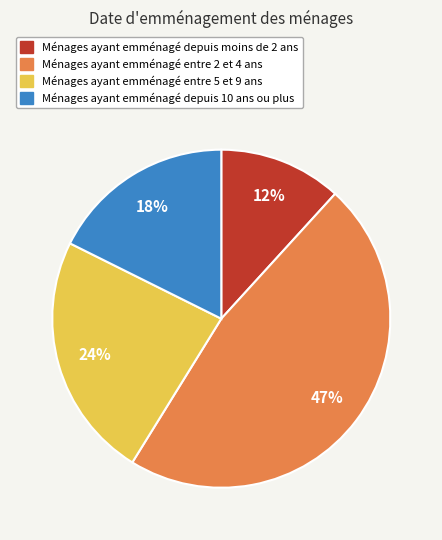

To the nearest percent, what is the difference between the largest and smallest slice percentages?

35%